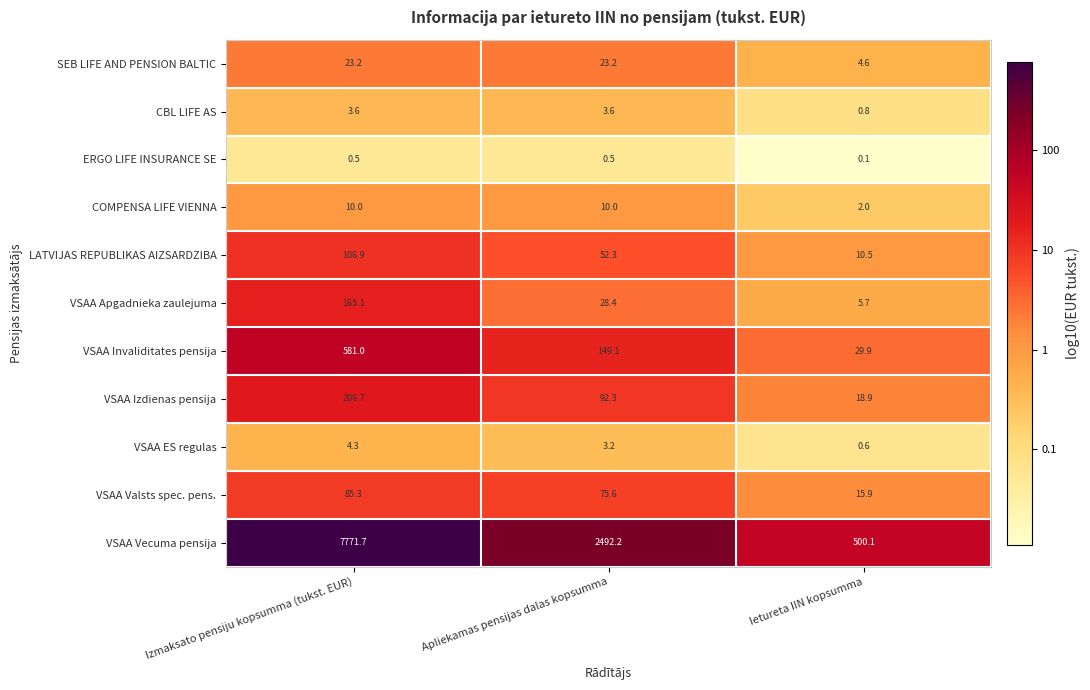

Which series has the largest total across all categories?

VSAA Vecuma pensija